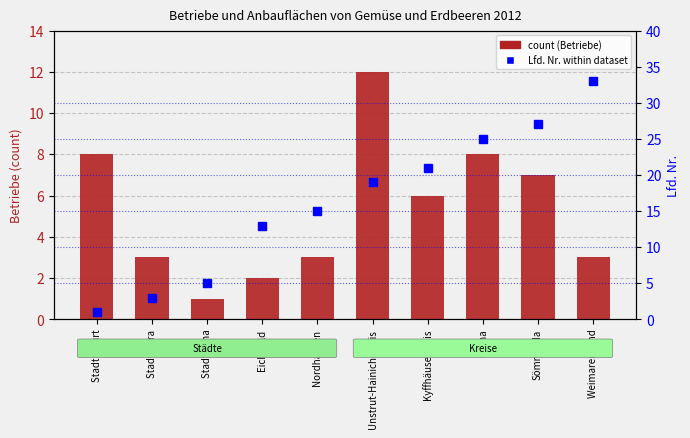

Is it true that Lfd. Nr. (rank) equals 22 at Nordhausen?

False